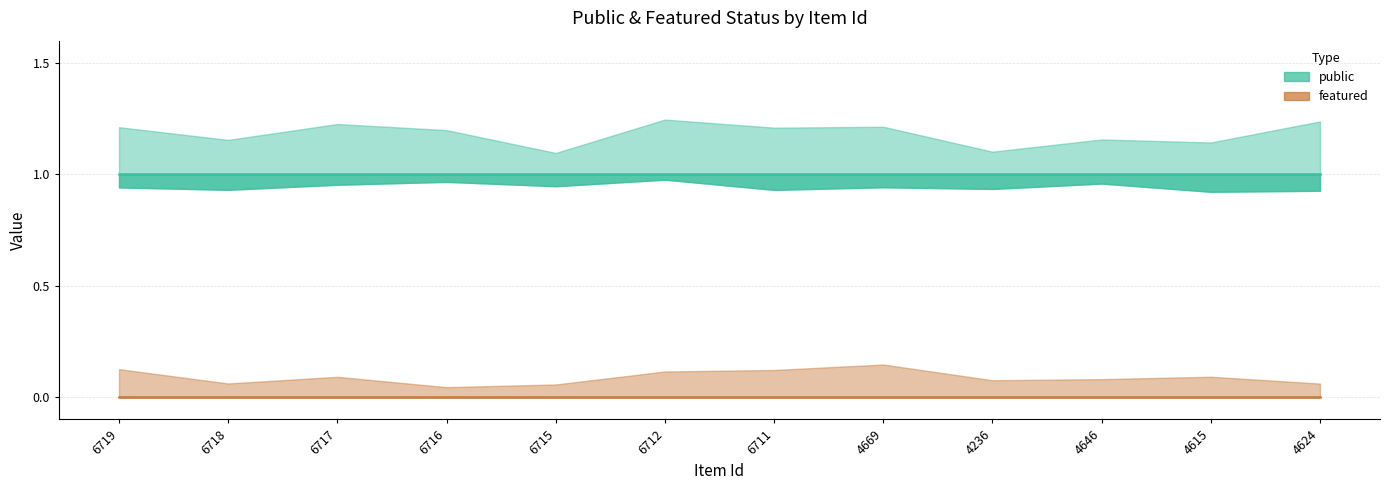

What is the difference between the highest and lowest values at 4615?

1